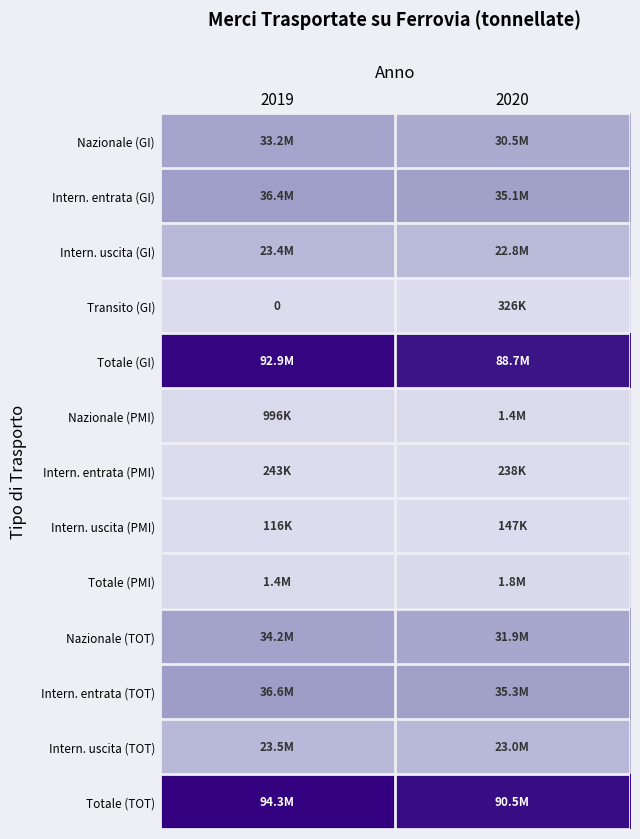

Between 2020 and 2019, which is larger?

2019